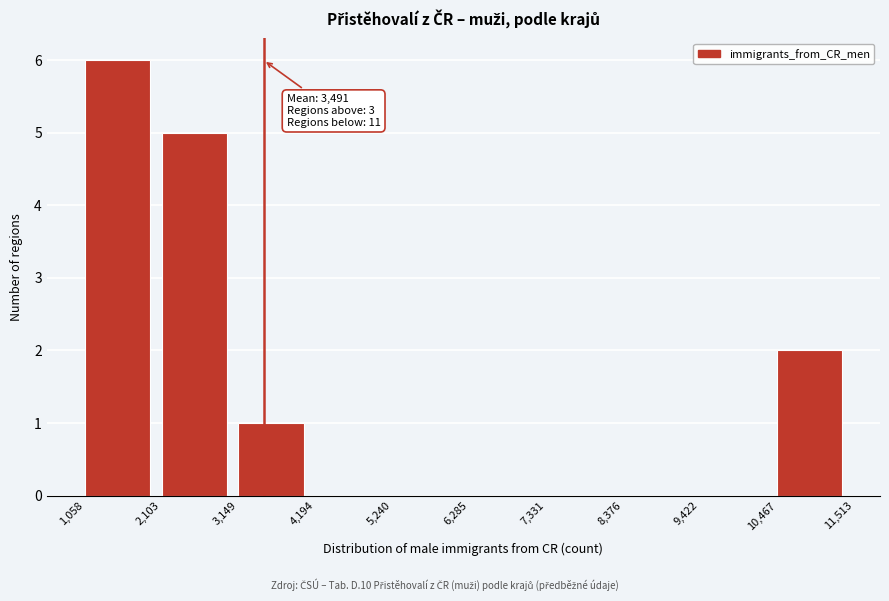

Over which range of the x-axis is the bar tallest?

1,058 to 2,103